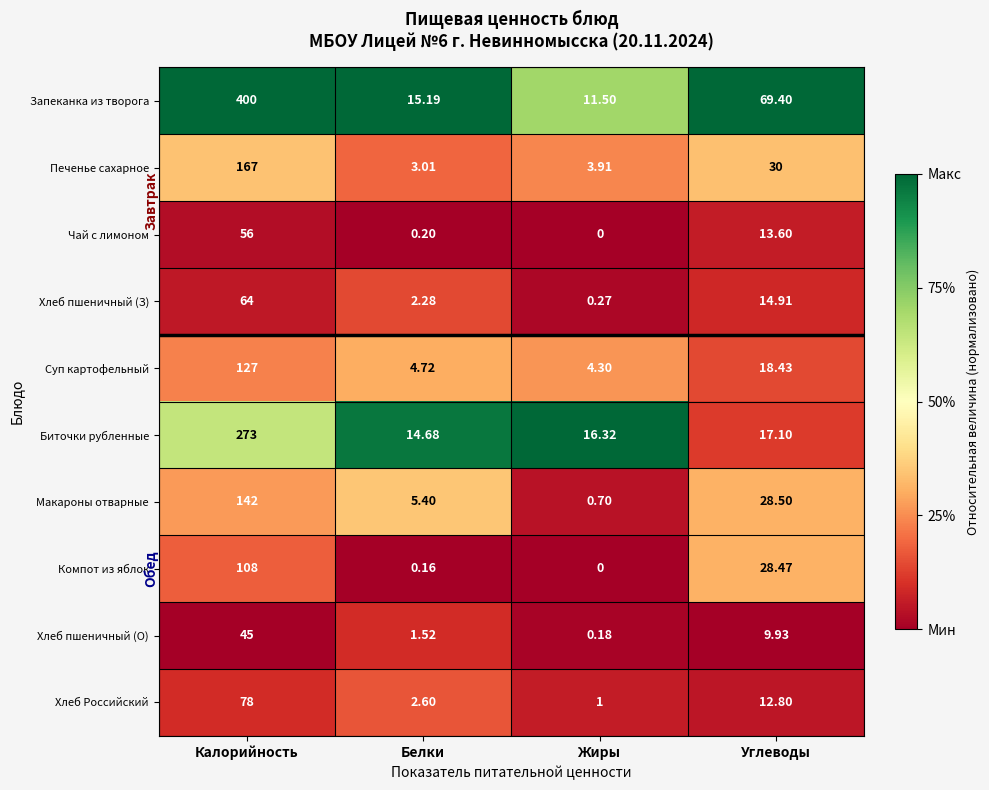

At which label is Макароны отварные closest to 71?

Углеводы